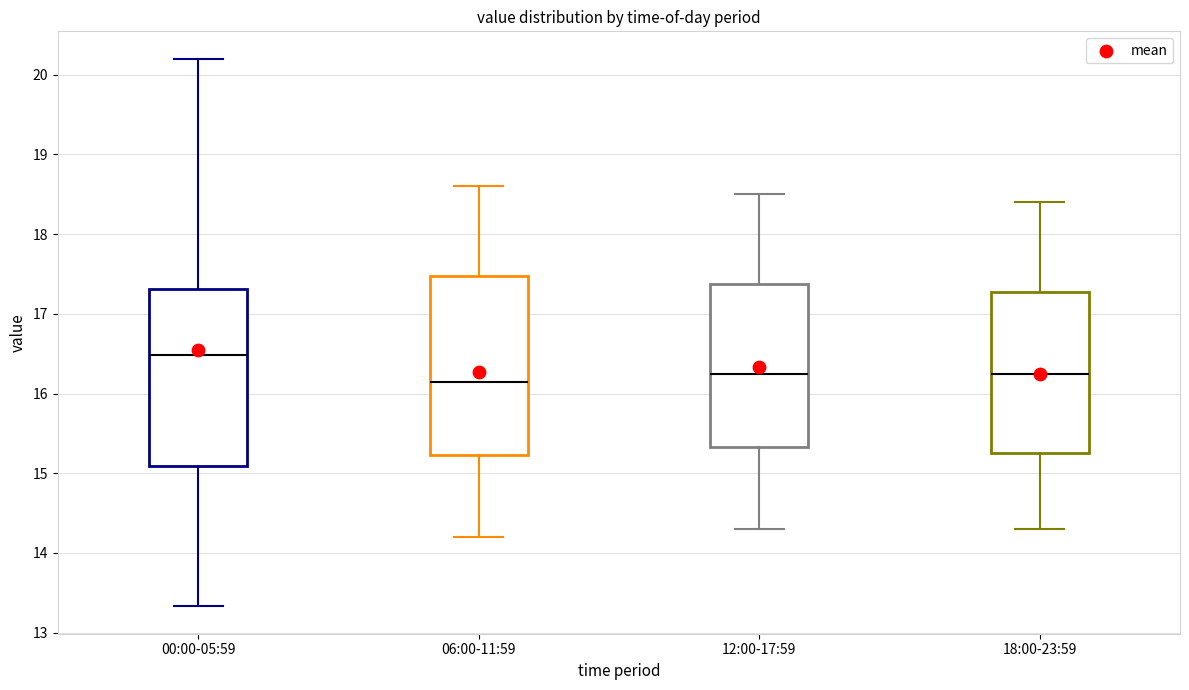

Reading left to right, read every box against the y-axis: the position of its median line, the range the box covers, and the ends of its whiskers. The values are not printed on the chart, so give them approximately, as read against the axis.

00:00-05:59: median 16.5, box 15.1 to 17.3, whiskers 13.3 to 20.2
06:00-11:59: median 16.2, box 15.2 to 17.5, whiskers 14.2 to 18.6
12:00-17:59: median 16.3, box 15.3 to 17.4, whiskers 14.3 to 18.5
18:00-23:59: median 16.3, box 15.3 to 17.3, whiskers 14.3 to 18.4